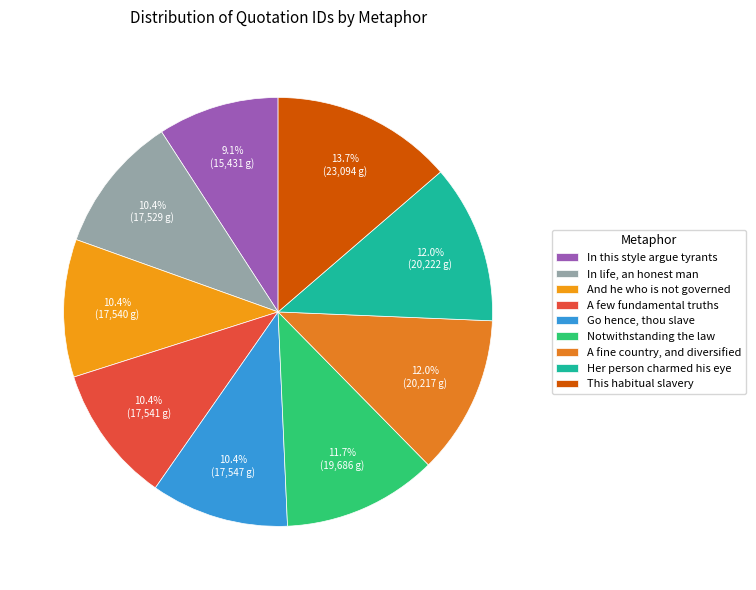

Is there any slice that represents more than half of the pie?

No